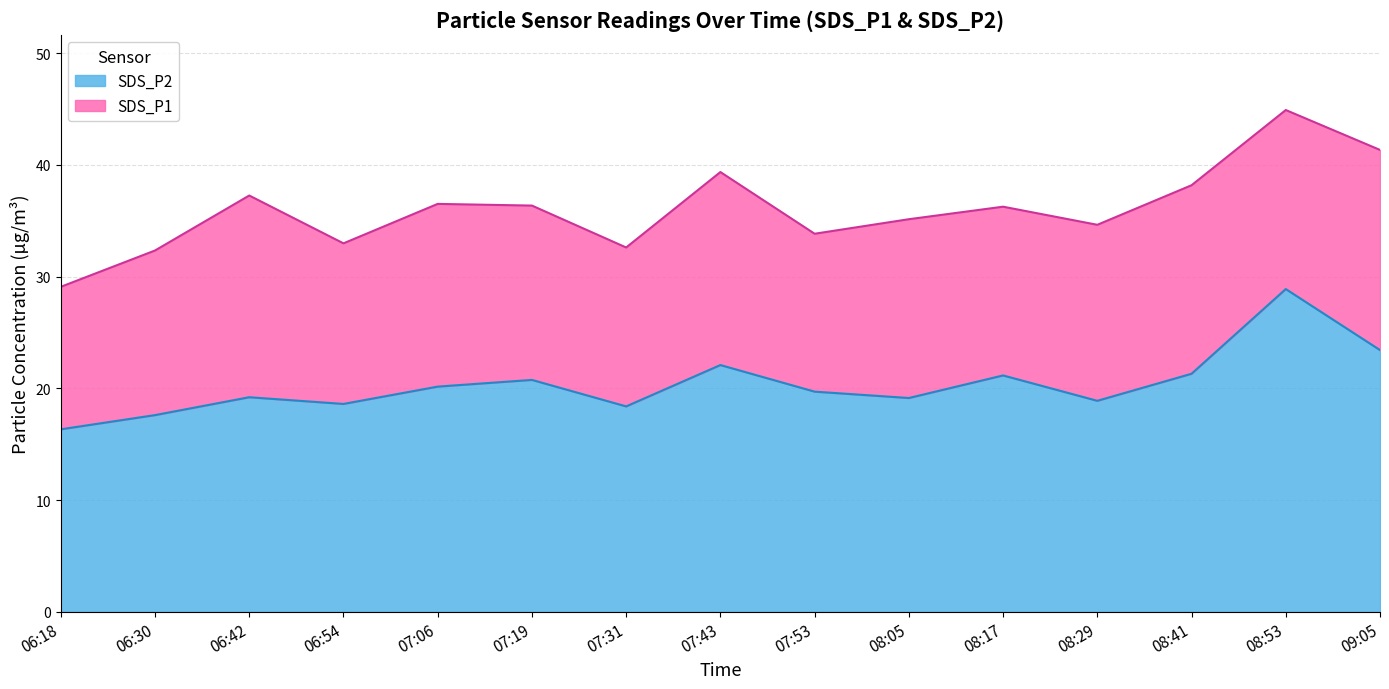

How many interior local valleys does the SDS_P2 series have?

4